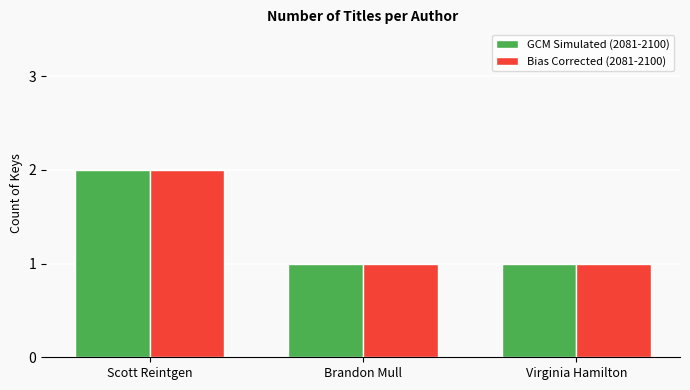

What is the value of the GCM Simulated (2081-2100) bar at the 1st from the left?

2